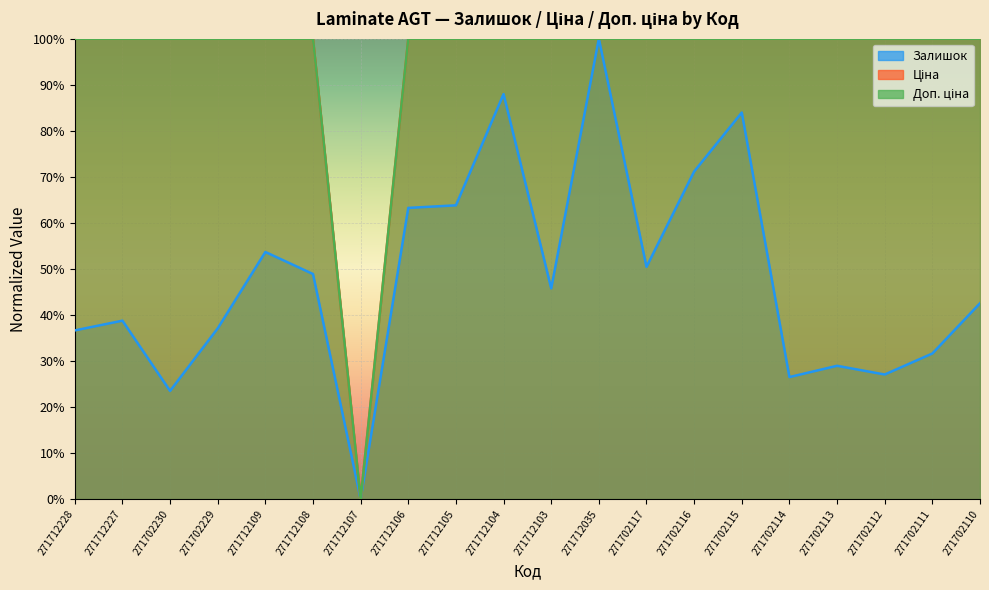

True or false: Ціна has more than 0 points higher than both neighbors.

False